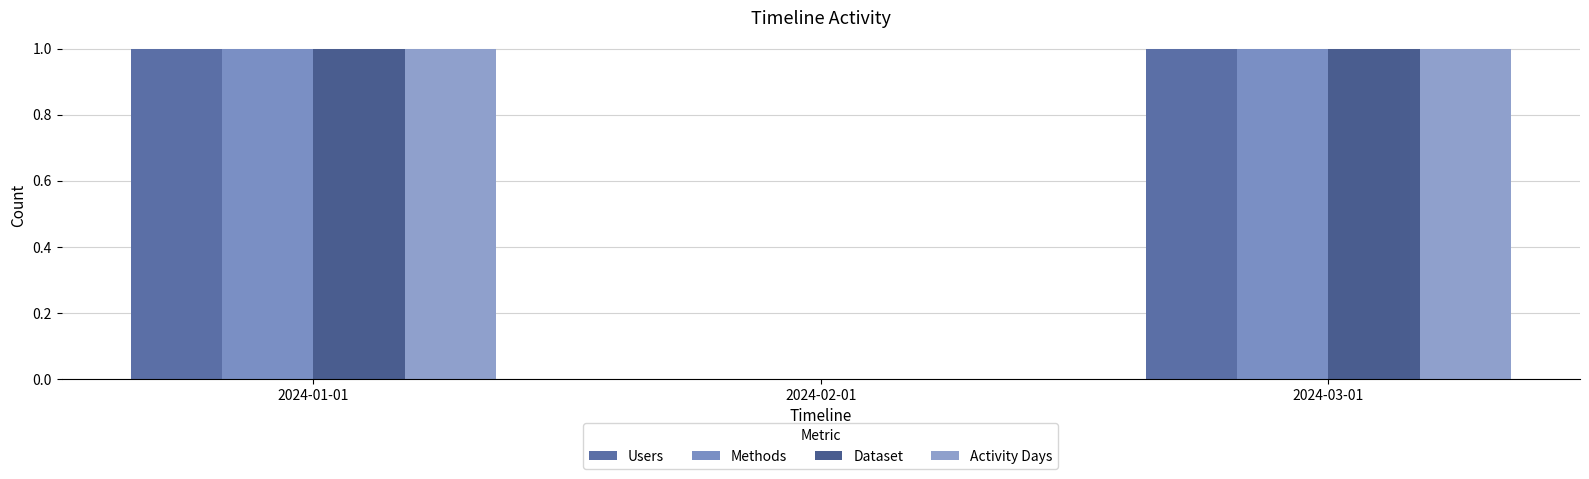

At how many categories does at least one series exceed 0?

2